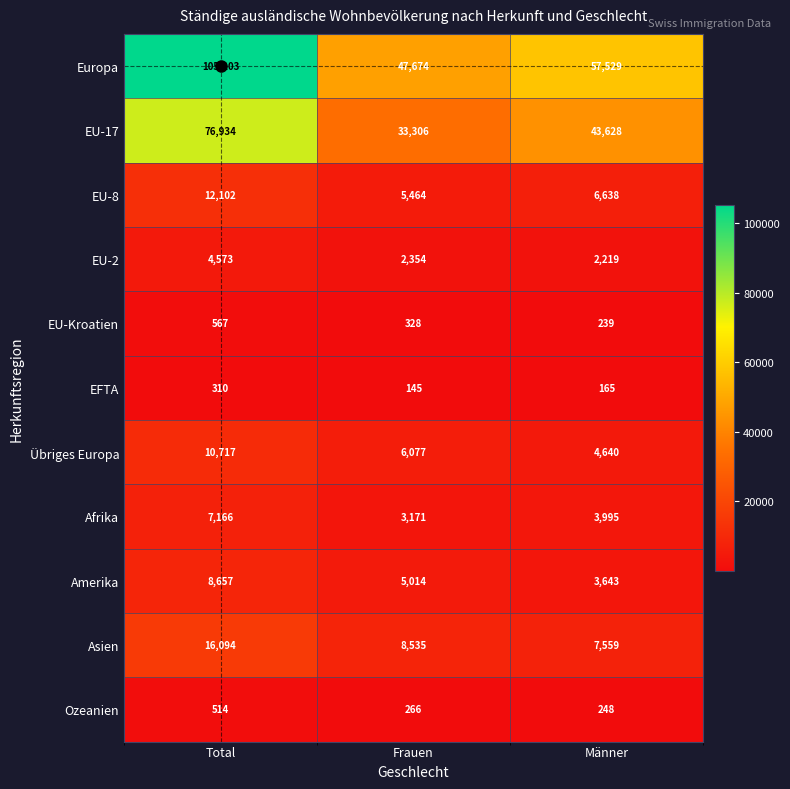

Where is Europa nearest to the value 76438?

Männer